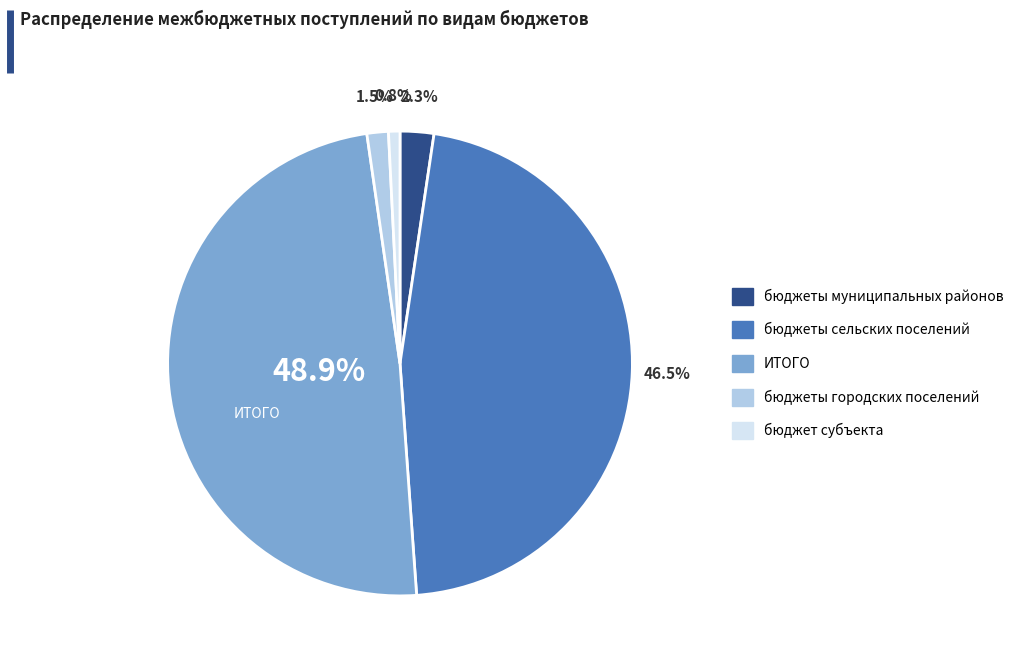

Count the number of slices in the pie.

5